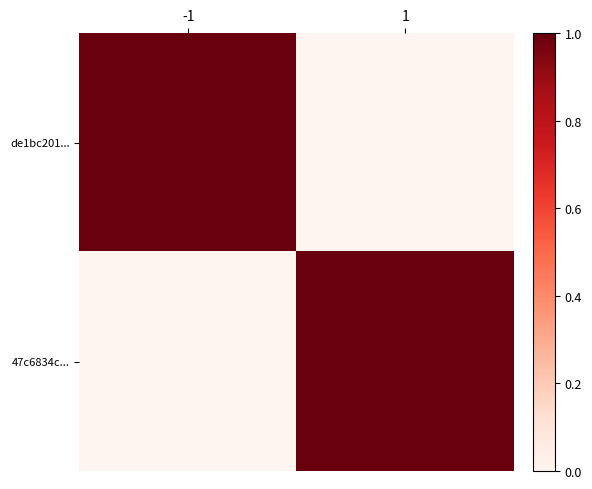

Reading left to right, what are all the values shown in this chart?

de1bc201...: -1=1	1=0
47c6834c...: -1=0	1=1